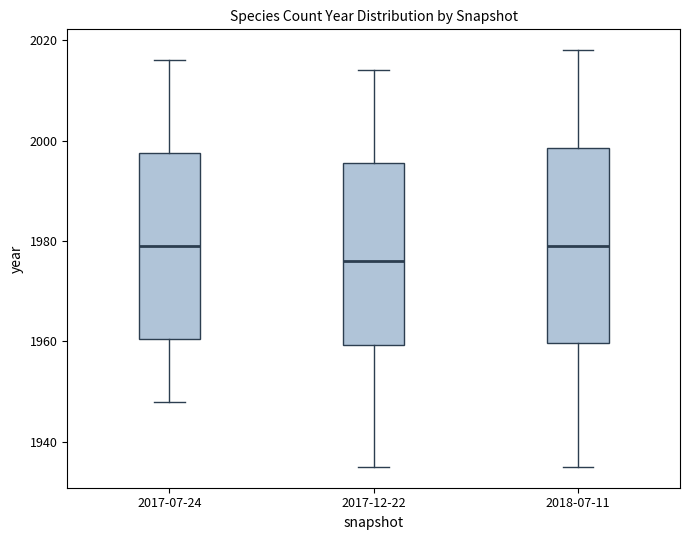

Reading left to right, transcribe this box plot: for each box, give where its median line is, the range the box spans, and where its two whiskers end, as read against the y-axis. The values are not printed on the chart, so give them approximately, as read against the axis.

2017-07-24: median 1980, box 1960 to 1998, whiskers 1948 to 2016
2017-12-22: median 1976, box 1960 to 1996, whiskers 1936 to 2014
2018-07-11: median 1980, box 1960 to 1998, whiskers 1936 to 2018